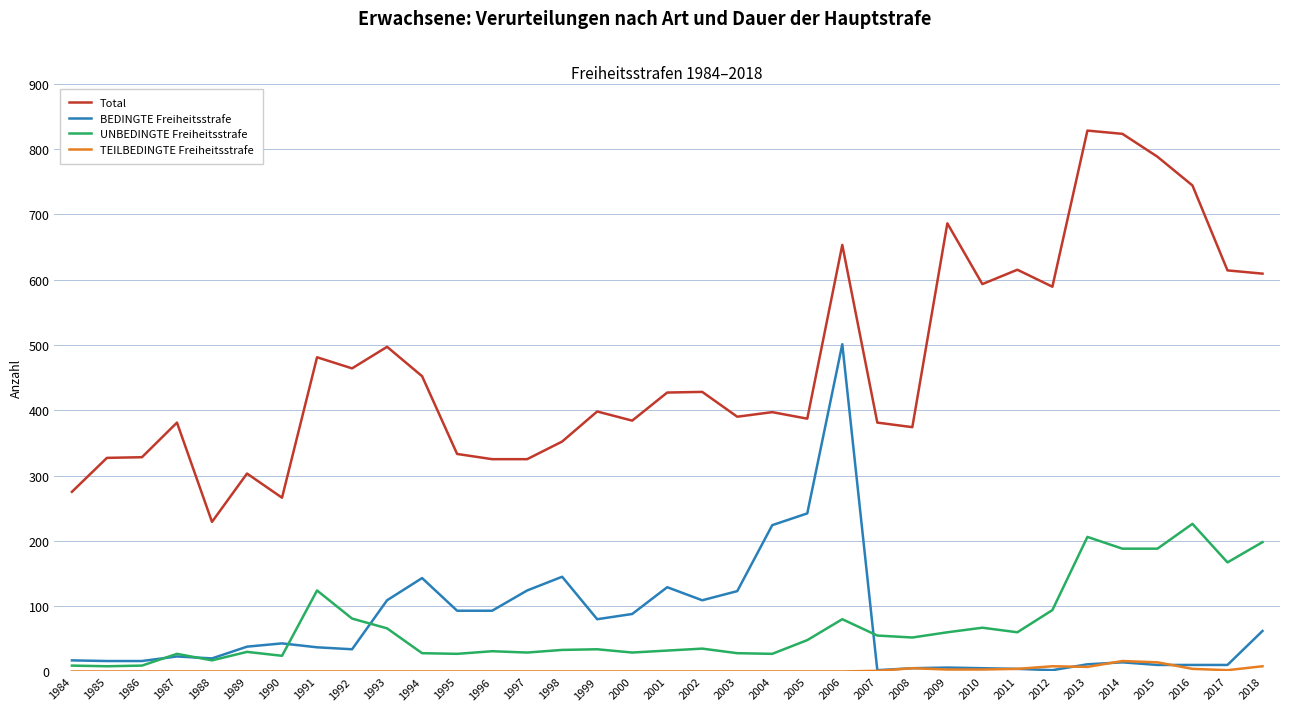

At how many categories does at least one series exceed 550?

11